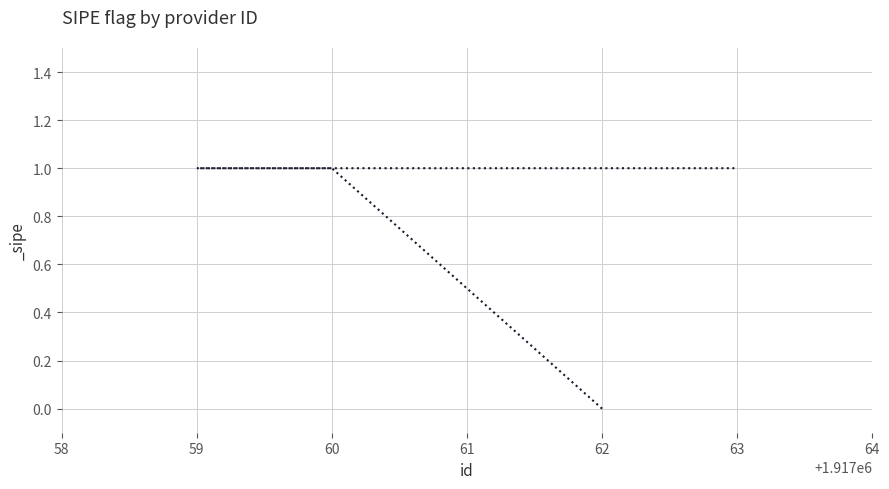

Rank the categories by value from lowest to highest.

62, 60, 59, 61, 63